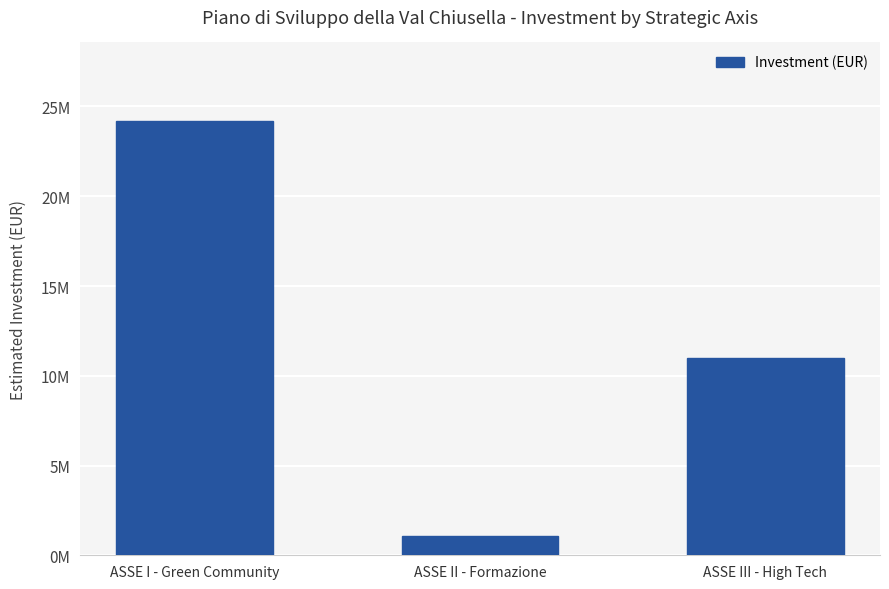

Reading right to left, transcribe all the data shown in this chart.

ASSE III - High Tech=11000000	ASSE II - Formazione=1100000	ASSE I - Green Community=24210000